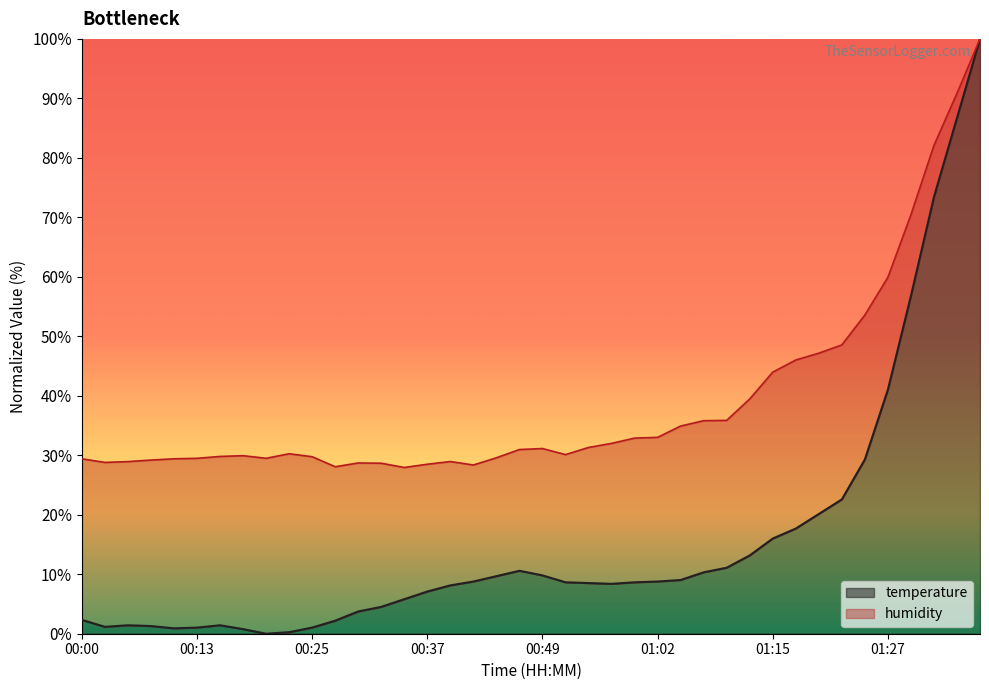

Reading left to right, what are all the values shown in this chart?

2.3	1.2	1.4	1.3	0.9	1.0	1.4	0.8	0.0	0.3	1.0	2.2	3.7	4.5	5.8	7.1	8.1	8.8	9.7	10.6	9.8	8.6	8.5	8.4	8.6	8.8	9.0	10.3	11.1	13.2	16.0	17.7	20.1	22.6	29.3	41.0	56.8	73.4	86.7	100.0